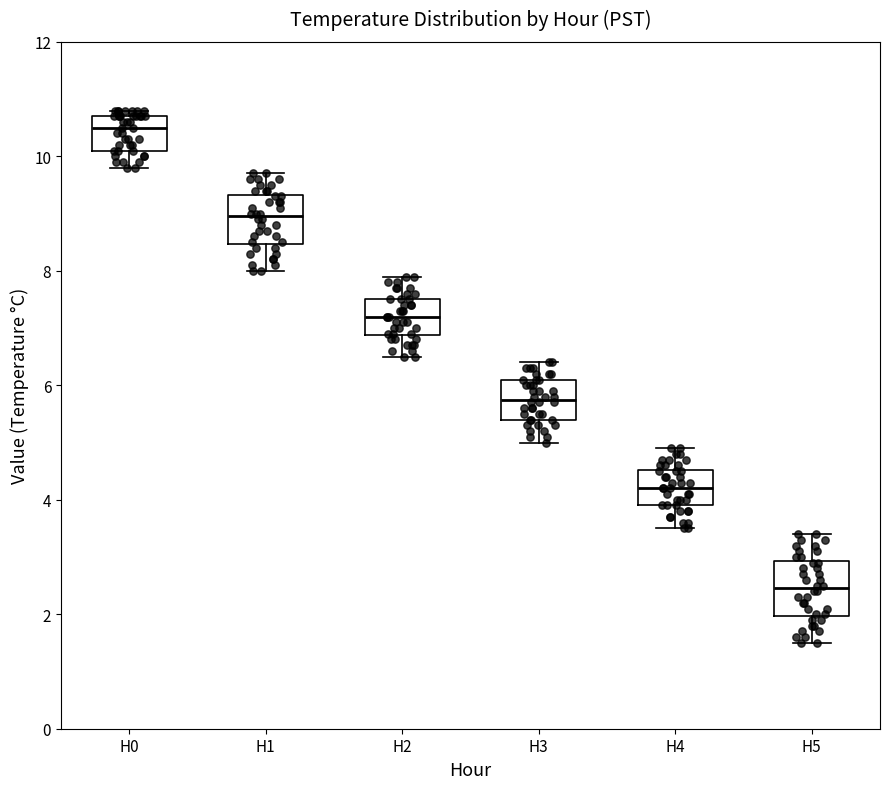

Where is the upper edge of the box for H1 on the y-axis? The values are not printed on the chart, so give them approximately, as read against the axis.

9.4